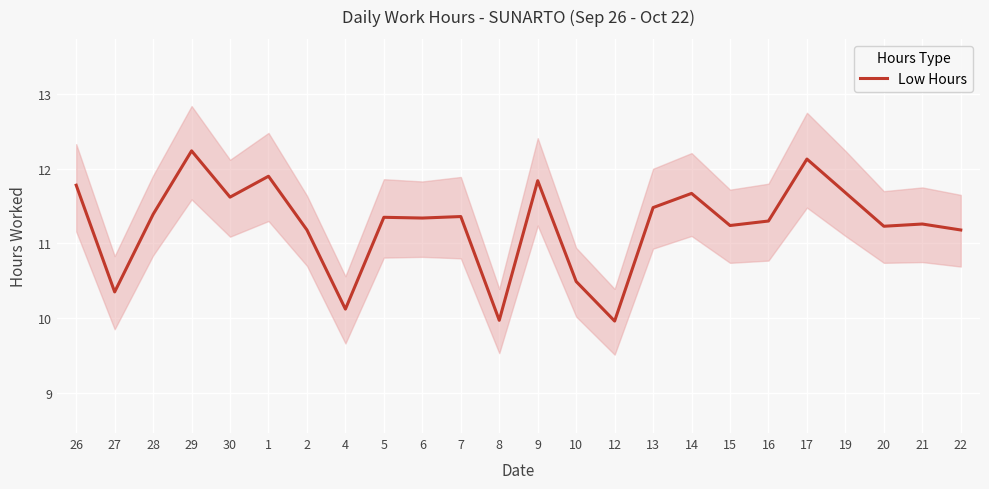

What is the average value?

11.3